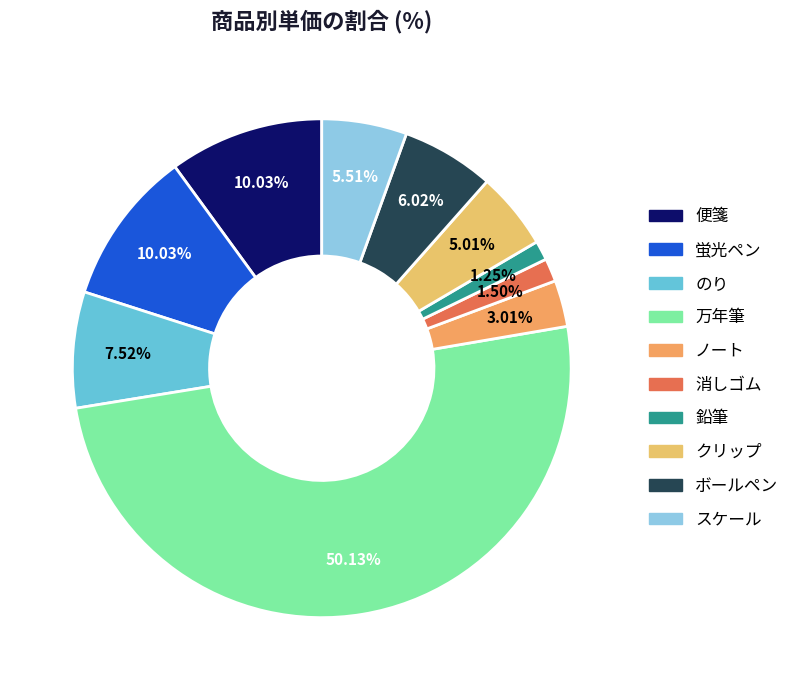

Which slice is the smallest?

鉛筆